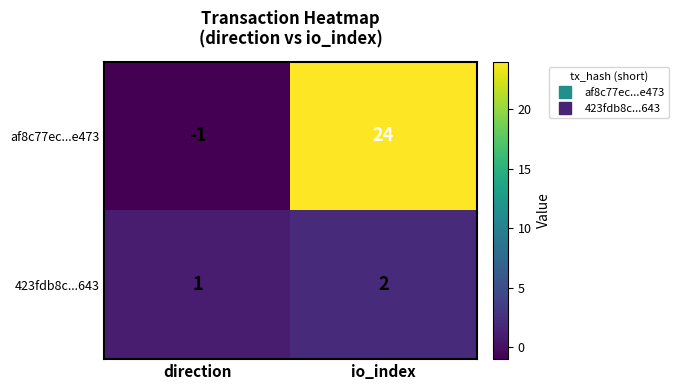

Which series has the largest total across all categories?

af8c77ec...e473